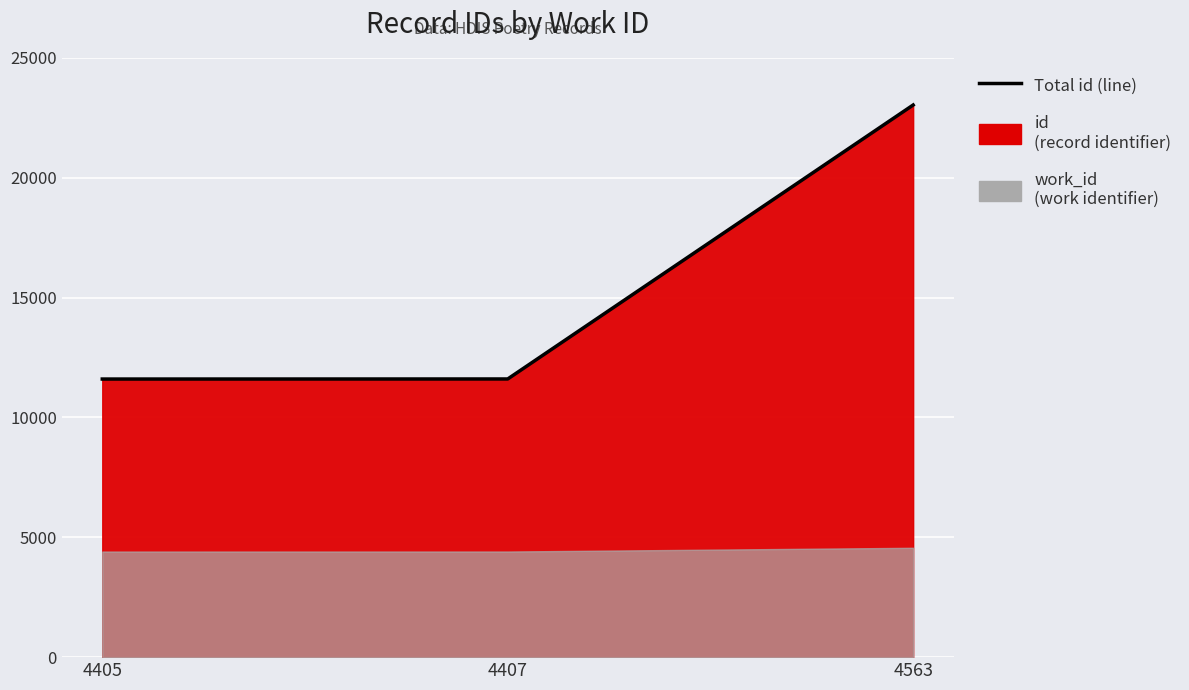

Which has a higher value, 4405 or 4407?

4407